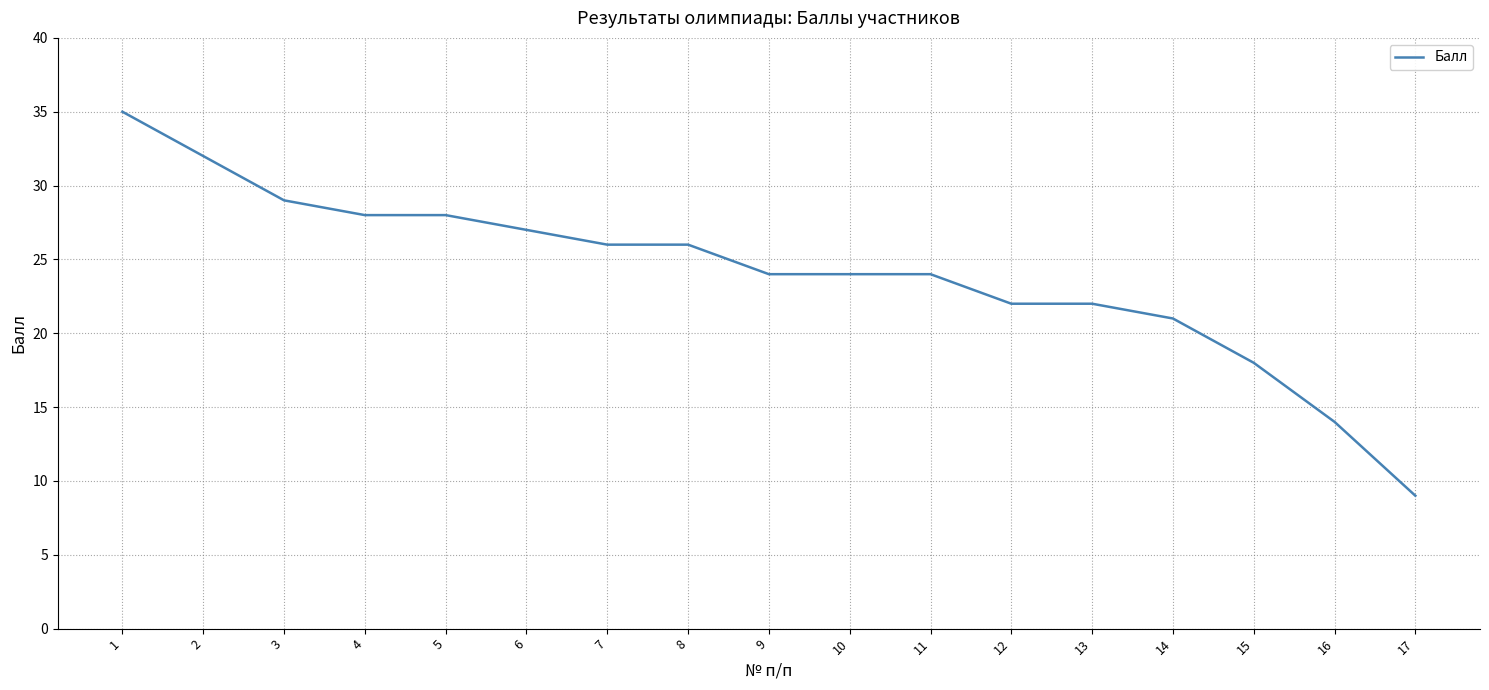

What value does the data have at 5, to the nearest 10?

30